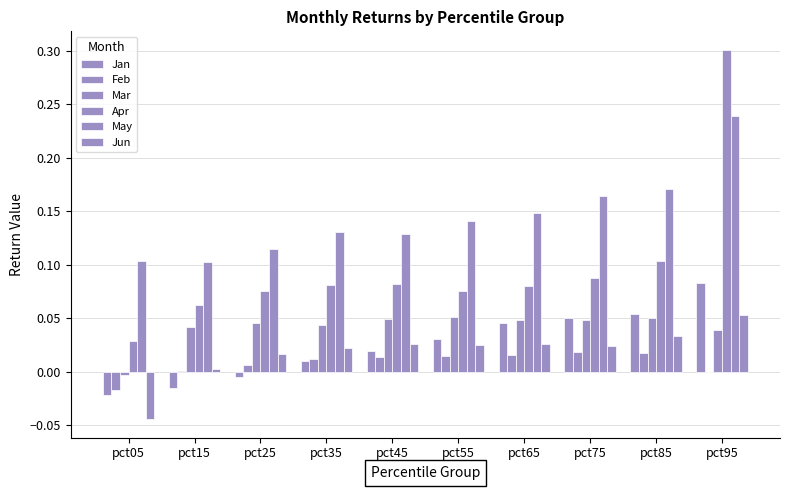

At which category is the sum across all series the highest?

pct95